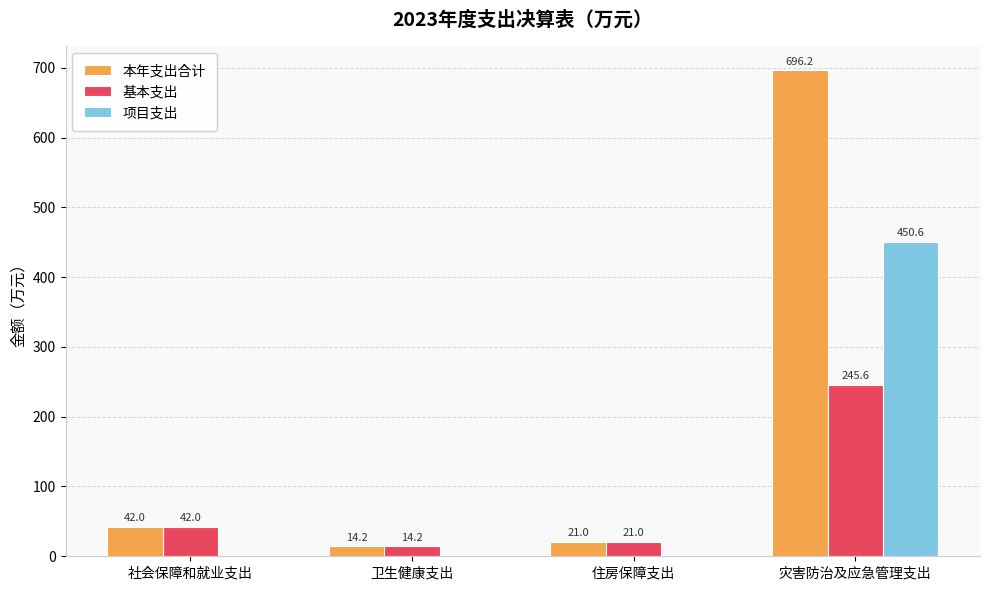

What are all the series names shown in the legend?

本年支出合计, 基本支出, 项目支出